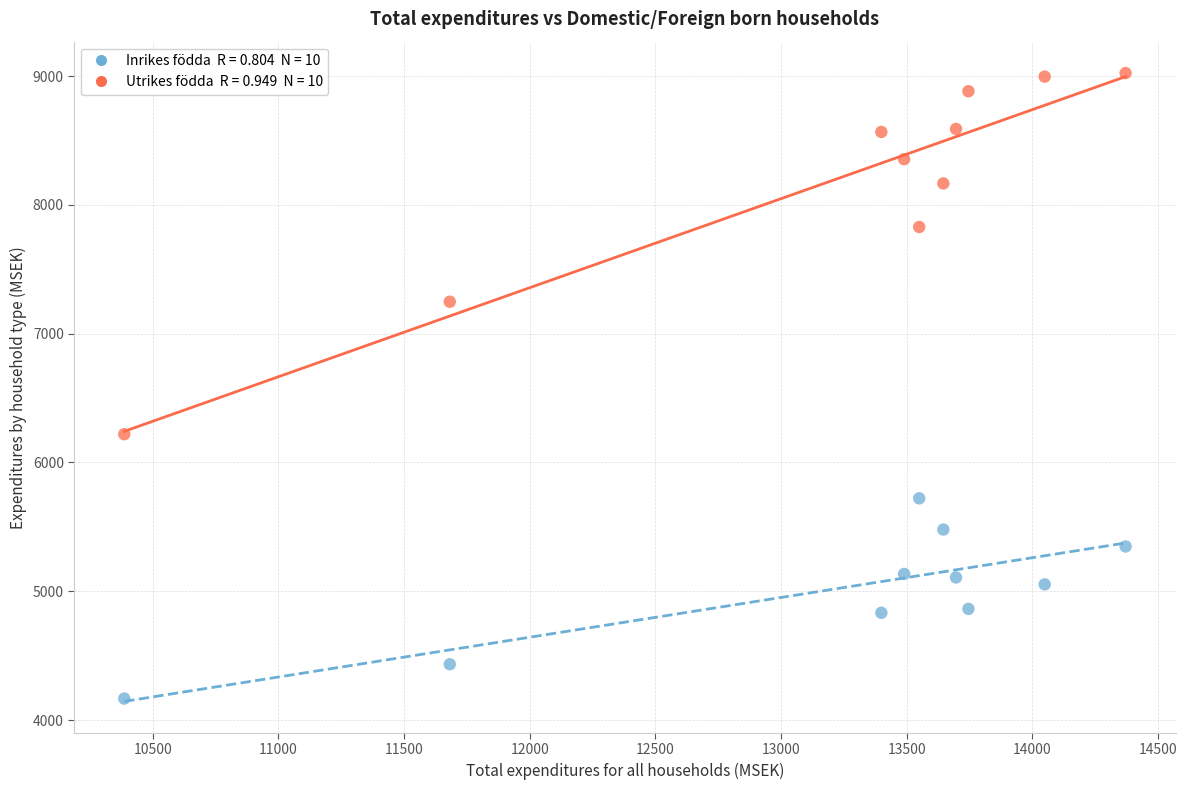

Across all data points, what is the range of X values (max minus min)?

3984.7